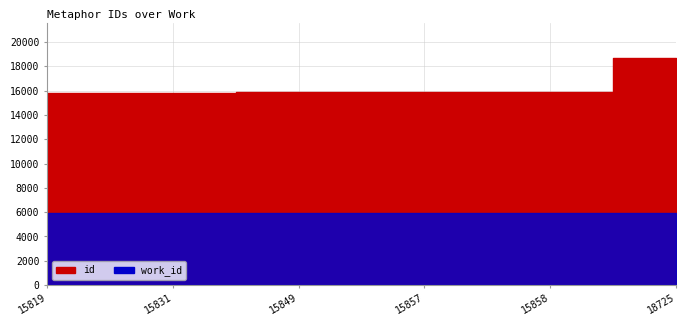

True or false: work_id and id cross at least once.

False